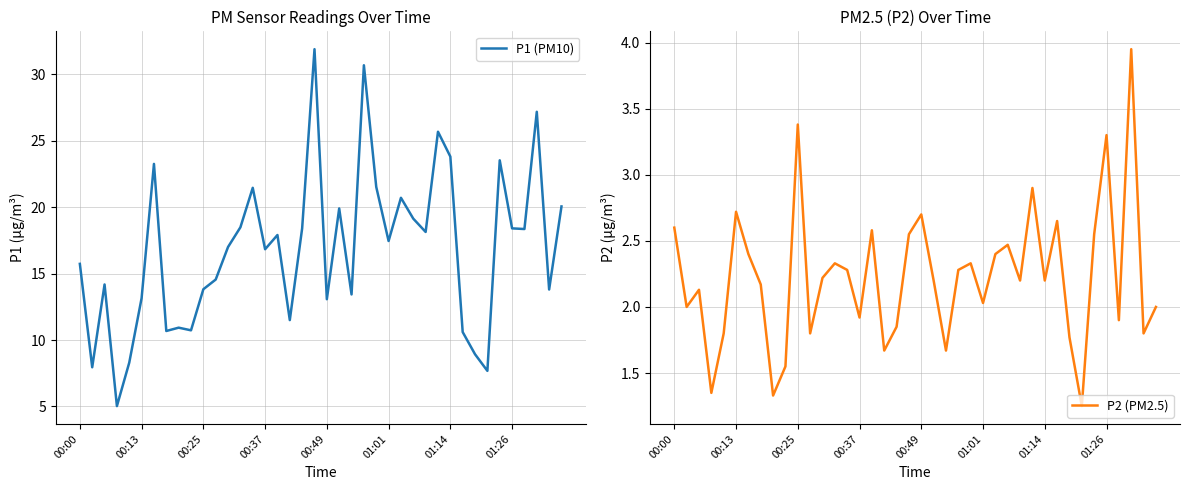

Is the value of P2 (PM2.5) at 39 greater than the value of P1 (PM10) at 13?

No